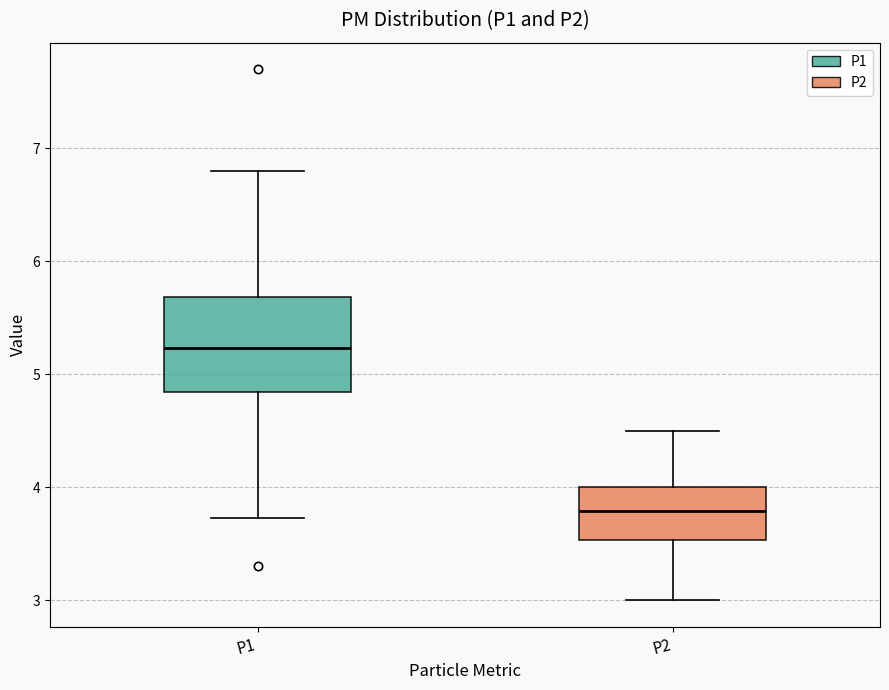

Where does the median line of the box for P2 sit on the y-axis? The values are not printed on the chart, so give them approximately, as read against the axis.

3.8